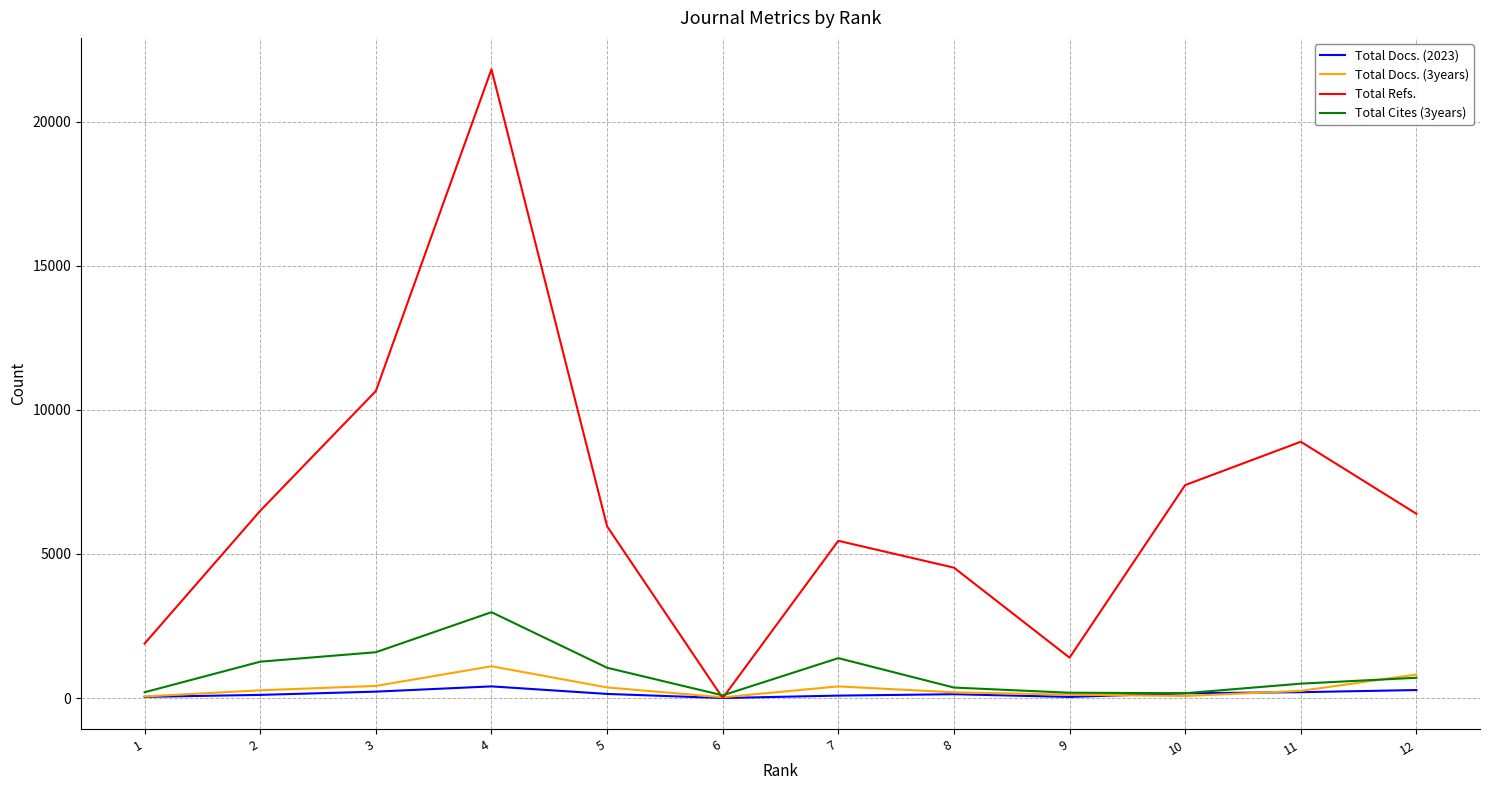

Which series changed the most between 6 and 9?

Total Refs.